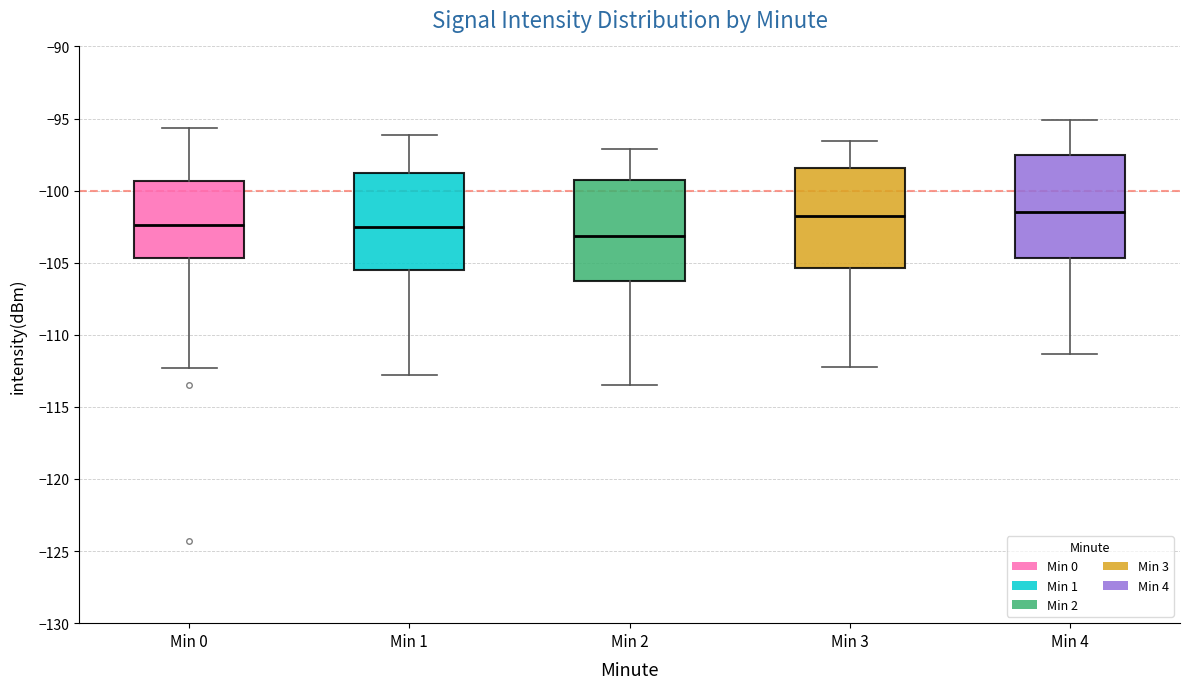

Reading left to right, read every box against the y-axis: the position of its median line, the range the box covers, and the ends of its whiskers. The values are not printed on the chart, so give them approximately, as read against the axis.

Min 0: median -102.5, box -104.5 to -99.5, whiskers -112.5 to -95.5
Min 1: median -102.5, box -105.5 to -99.0, whiskers -113.0 to -96.0
Min 2: median -103.0, box -106.0 to -99.5, whiskers -113.5 to -97.0
Min 3: median -102.0, box -105.5 to -98.5, whiskers -112.0 to -96.5
Min 4: median -101.5, box -104.5 to -97.5, whiskers -111.5 to -95.0